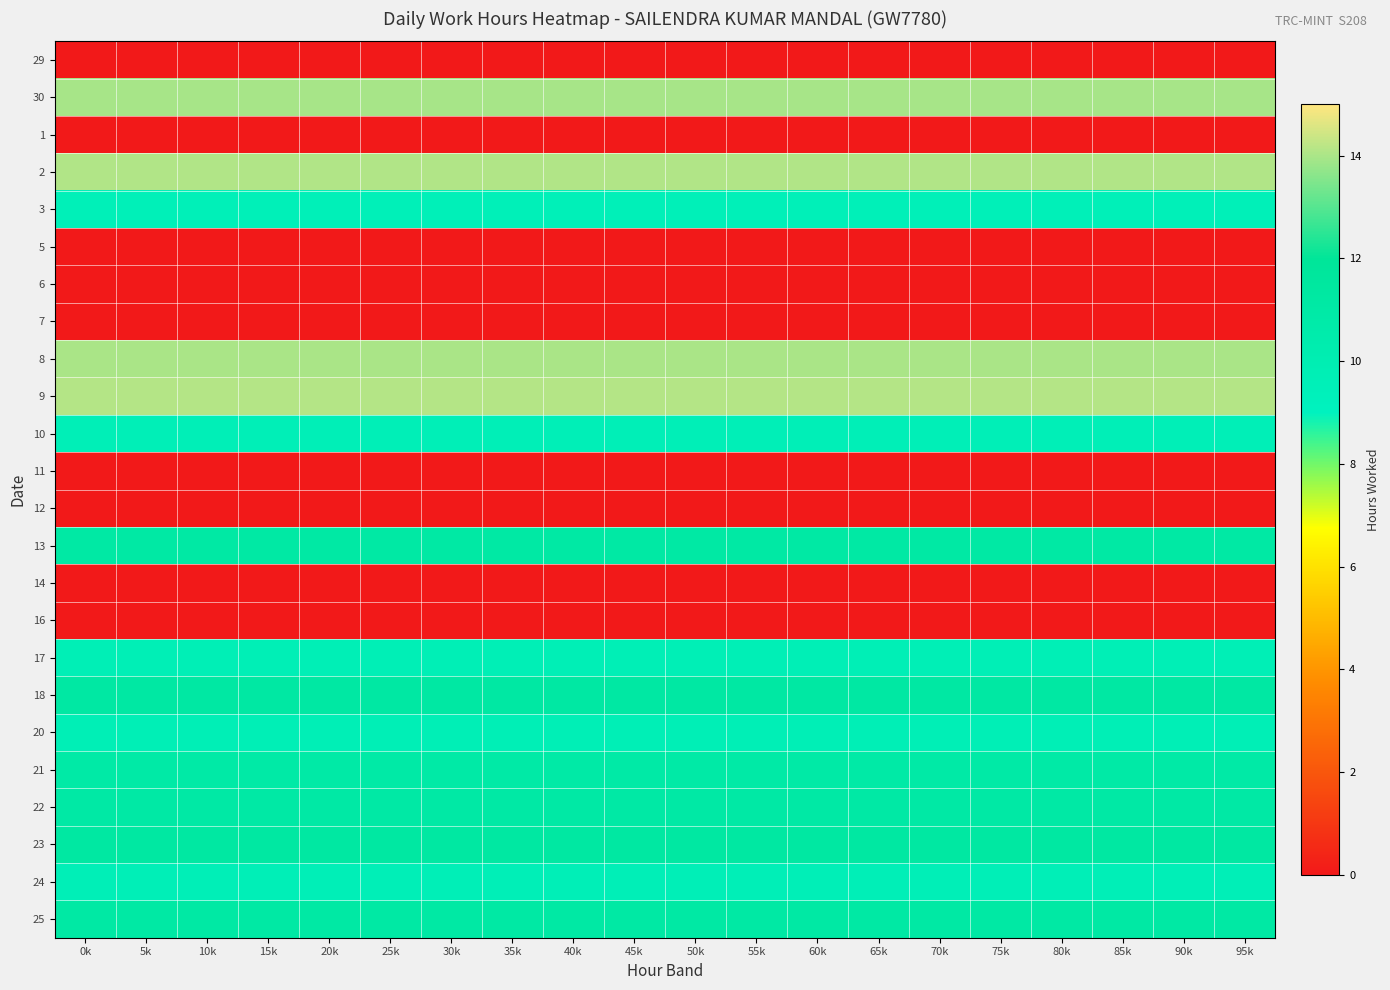

Reading left to right, extract all data points from this chart.

29: 0k=0.0	5k=0.0	10k=0.0	15k=0.0	20k=0.0	25k=0.0	30k=0.0	35k=0.0	40k=0.0	45k=0.0	50k=0.0	55k=0.0	60k=0.0	65k=0.0	70k=0.0	75k=0.0	80k=0.0	85k=0.0	90k=0.0	95k=0.0
30: 0k=14.0	5k=14.0	10k=14.0	15k=14.0	20k=14.0	25k=14.0	30k=14.0	35k=14.0	40k=14.0	45k=14.0	50k=14.0	55k=14.0	60k=14.0	65k=14.0	70k=14.0	75k=14.0	80k=14.0	85k=14.0	90k=14.0	95k=14.0
1: 0k=0.0	5k=0.0	10k=0.0	15k=0.0	20k=0.0	25k=0.0	30k=0.0	35k=0.0	40k=0.0	45k=0.0	50k=0.0	55k=0.0	60k=0.0	65k=0.0	70k=0.0	75k=0.0	80k=0.0	85k=0.0	90k=0.0	95k=0.0
2: 0k=14.1	5k=14.1	10k=14.1	15k=14.1	20k=14.1	25k=14.1	30k=14.1	35k=14.1	40k=14.1	45k=14.1	50k=14.1	55k=14.1	60k=14.1	65k=14.1	70k=14.1	75k=14.1	80k=14.1	85k=14.1	90k=14.1	95k=14.1
3: 0k=9.5	5k=9.5	10k=9.5	15k=9.5	20k=9.5	25k=9.5	30k=9.5	35k=9.5	40k=9.5	45k=9.5	50k=9.5	55k=9.5	60k=9.5	65k=9.5	70k=9.5	75k=9.5	80k=9.5	85k=9.5	90k=9.5	95k=9.5
5: 0k=0.0	5k=0.0	10k=0.0	15k=0.0	20k=0.0	25k=0.0	30k=0.0	35k=0.0	40k=0.0	45k=0.0	50k=0.0	55k=0.0	60k=0.0	65k=0.0	70k=0.0	75k=0.0	80k=0.0	85k=0.0	90k=0.0	95k=0.0
6: 0k=0.0	5k=0.0	10k=0.0	15k=0.0	20k=0.0	25k=0.0	30k=0.0	35k=0.0	40k=0.0	45k=0.0	50k=0.0	55k=0.0	60k=0.0	65k=0.0	70k=0.0	75k=0.0	80k=0.0	85k=0.0	90k=0.0	95k=0.0
7: 0k=0.0	5k=0.0	10k=0.0	15k=0.0	20k=0.0	25k=0.0	30k=0.0	35k=0.0	40k=0.0	45k=0.0	50k=0.0	55k=0.0	60k=0.0	65k=0.0	70k=0.0	75k=0.0	80k=0.0	85k=0.0	90k=0.0	95k=0.0
8: 0k=14.0	5k=14.0	10k=14.0	15k=14.0	20k=14.0	25k=14.0	30k=14.0	35k=14.0	40k=14.0	45k=14.0	50k=14.0	55k=14.0	60k=14.0	65k=14.0	70k=14.0	75k=14.0	80k=14.0	85k=14.0	90k=14.0	95k=14.0
9: 0k=14.1	5k=14.1	10k=14.1	15k=14.1	20k=14.1	25k=14.1	30k=14.1	35k=14.1	40k=14.1	45k=14.1	50k=14.1	55k=14.1	60k=14.1	65k=14.1	70k=14.1	75k=14.1	80k=14.1	85k=14.1	90k=14.1	95k=14.1
10: 0k=9.6	5k=9.6	10k=9.6	15k=9.6	20k=9.6	25k=9.6	30k=9.6	35k=9.6	40k=9.6	45k=9.6	50k=9.6	55k=9.6	60k=9.6	65k=9.6	70k=9.6	75k=9.6	80k=9.6	85k=9.6	90k=9.6	95k=9.6
11: 0k=0.0	5k=0.0	10k=0.0	15k=0.0	20k=0.0	25k=0.0	30k=0.0	35k=0.0	40k=0.0	45k=0.0	50k=0.0	55k=0.0	60k=0.0	65k=0.0	70k=0.0	75k=0.0	80k=0.0	85k=0.0	90k=0.0	95k=0.0
12: 0k=0.0	5k=0.0	10k=0.0	15k=0.0	20k=0.0	25k=0.0	30k=0.0	35k=0.0	40k=0.0	45k=0.0	50k=0.0	55k=0.0	60k=0.0	65k=0.0	70k=0.0	75k=0.0	80k=0.0	85k=0.0	90k=0.0	95k=0.0
13: 0k=11.1	5k=11.1	10k=11.1	15k=11.1	20k=11.1	25k=11.1	30k=11.1	35k=11.1	40k=11.1	45k=11.1	50k=11.1	55k=11.1	60k=11.1	65k=11.1	70k=11.1	75k=11.1	80k=11.1	85k=11.1	90k=11.1	95k=11.1
14: 0k=0.0	5k=0.0	10k=0.0	15k=0.0	20k=0.0	25k=0.0	30k=0.0	35k=0.0	40k=0.0	45k=0.0	50k=0.0	55k=0.0	60k=0.0	65k=0.0	70k=0.0	75k=0.0	80k=0.0	85k=0.0	90k=0.0	95k=0.0
16: 0k=0.0	5k=0.0	10k=0.0	15k=0.0	20k=0.0	25k=0.0	30k=0.0	35k=0.0	40k=0.0	45k=0.0	50k=0.0	55k=0.0	60k=0.0	65k=0.0	70k=0.0	75k=0.0	80k=0.0	85k=0.0	90k=0.0	95k=0.0
17: 0k=9.7	5k=9.7	10k=9.7	15k=9.7	20k=9.7	25k=9.7	30k=9.7	35k=9.7	40k=9.7	45k=9.7	50k=9.7	55k=9.7	60k=9.7	65k=9.7	70k=9.7	75k=9.7	80k=9.7	85k=9.7	90k=9.7	95k=9.7
18: 0k=11.2	5k=11.2	10k=11.2	15k=11.2	20k=11.2	25k=11.2	30k=11.2	35k=11.2	40k=11.2	45k=11.2	50k=11.2	55k=11.2	60k=11.2	65k=11.2	70k=11.2	75k=11.2	80k=11.2	85k=11.2	90k=11.2	95k=11.2
20: 0k=9.7	5k=9.7	10k=9.7	15k=9.7	20k=9.7	25k=9.7	30k=9.7	35k=9.7	40k=9.7	45k=9.7	50k=9.7	55k=9.7	60k=9.7	65k=9.7	70k=9.7	75k=9.7	80k=9.7	85k=9.7	90k=9.7	95k=9.7
21: 0k=10.9	5k=10.9	10k=10.9	15k=10.9	20k=10.9	25k=10.9	30k=10.9	35k=10.9	40k=10.9	45k=10.9	50k=10.9	55k=10.9	60k=10.9	65k=10.9	70k=10.9	75k=10.9	80k=10.9	85k=10.9	90k=10.9	95k=10.9
22: 0k=11.0	5k=11.0	10k=11.0	15k=11.0	20k=11.0	25k=11.0	30k=11.0	35k=11.0	40k=11.0	45k=11.0	50k=11.0	55k=11.0	60k=11.0	65k=11.0	70k=11.0	75k=11.0	80k=11.0	85k=11.0	90k=11.0	95k=11.0
23: 0k=11.2	5k=11.2	10k=11.2	15k=11.2	20k=11.2	25k=11.2	30k=11.2	35k=11.2	40k=11.2	45k=11.2	50k=11.2	55k=11.2	60k=11.2	65k=11.2	70k=11.2	75k=11.2	80k=11.2	85k=11.2	90k=11.2	95k=11.2
24: 0k=9.6	5k=9.6	10k=9.6	15k=9.6	20k=9.6	25k=9.6	30k=9.6	35k=9.6	40k=9.6	45k=9.6	50k=9.6	55k=9.6	60k=9.6	65k=9.6	70k=9.6	75k=9.6	80k=9.6	85k=9.6	90k=9.6	95k=9.6
25: 0k=11.1	5k=11.1	10k=11.1	15k=11.1	20k=11.1	25k=11.1	30k=11.1	35k=11.1	40k=11.1	45k=11.1	50k=11.1	55k=11.1	60k=11.1	65k=11.1	70k=11.1	75k=11.1	80k=11.1	85k=11.1	90k=11.1	95k=11.1